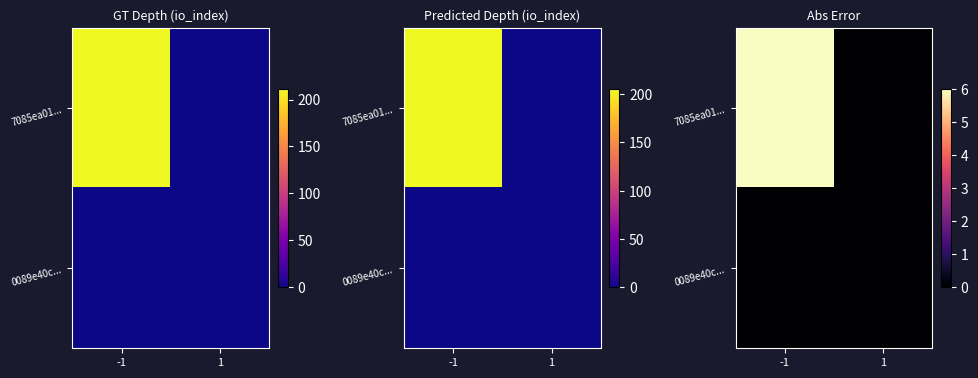

What is the total value across all series at -1?

6